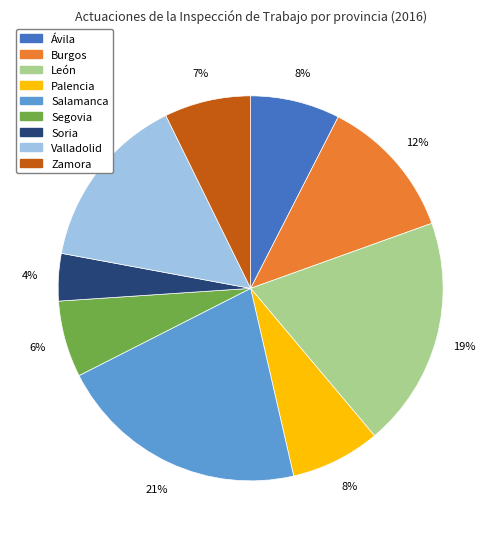

How many slices are in this pie chart?

9